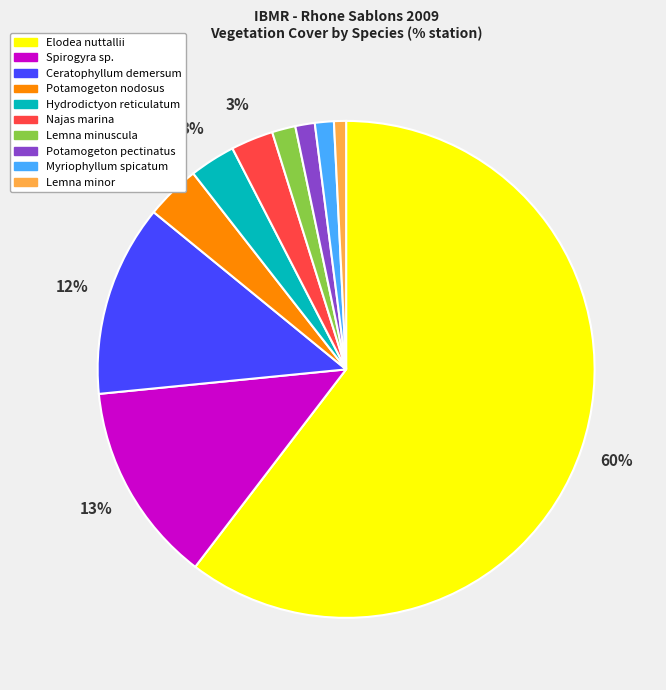

Which has a higher value, Najas marina or Elodea nuttallii?

Elodea nuttallii